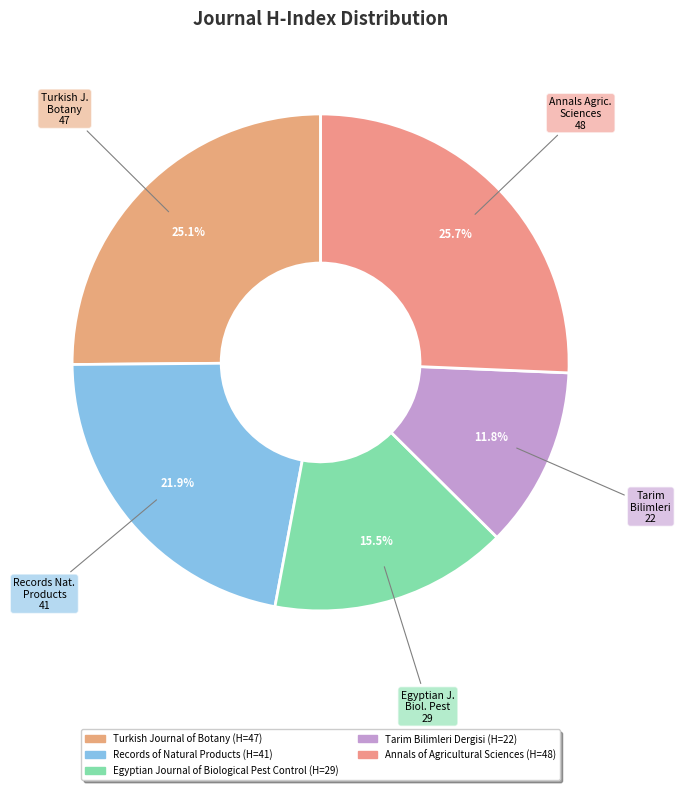

Does any single category account for the majority?

No